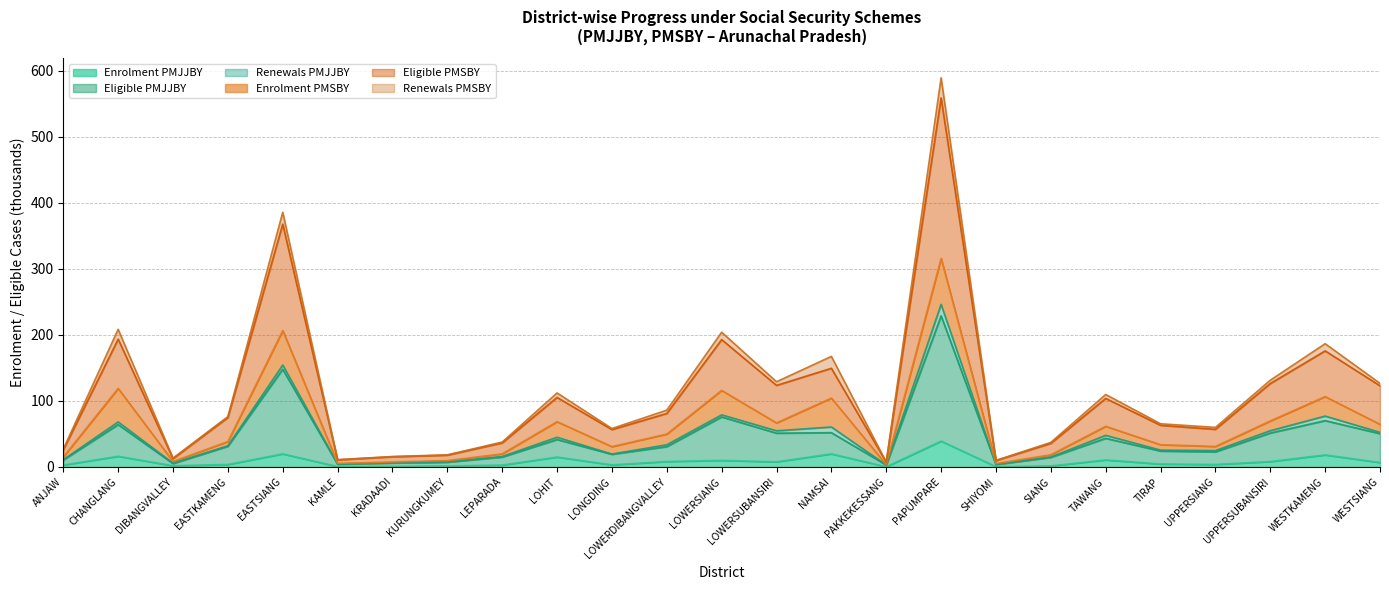

At which category is the sum across all series the highest?

PAPUMPARE